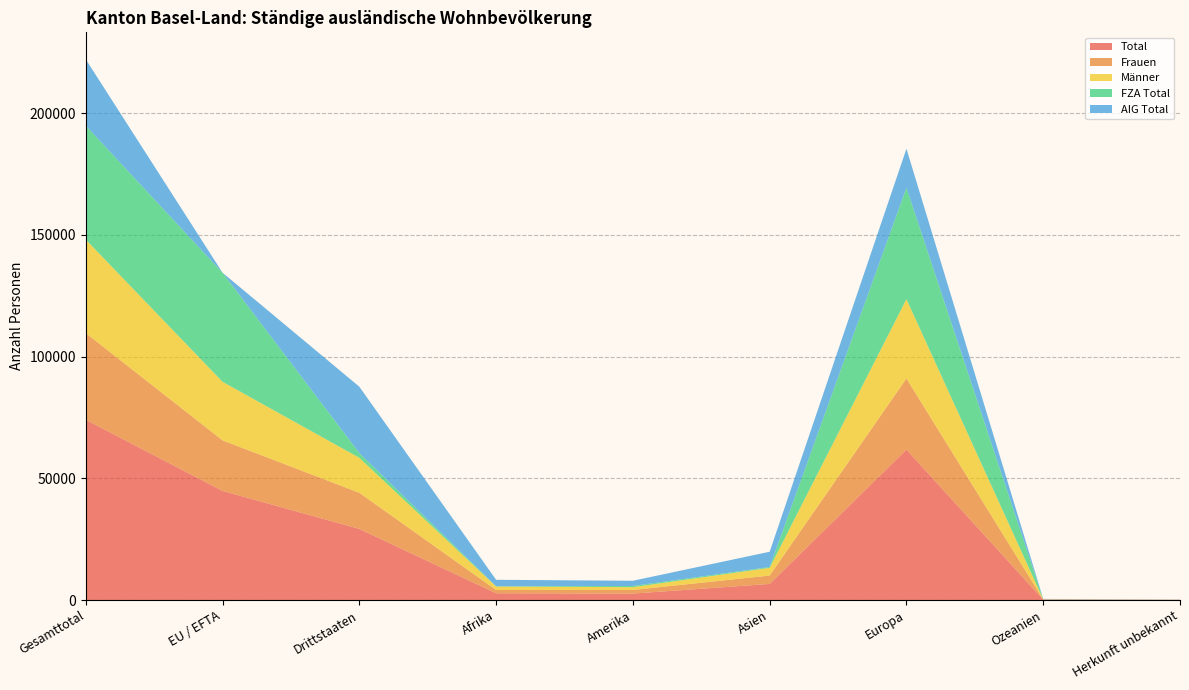

Reading left to right, what are all the values shown in this chart?

Total: 74050	44831	29219	2770	2639	6613	61813	153	62
Frauen: 35630	20779	14851	1355	1500	3445	29223	85	22
Männer: 38420	24052	14368	1415	1139	3168	32590	68	40
FZA Total: 46795	44825	1970	124	483	340	45813	32	3
AIG Total: 27255	6	27249	2646	2156	6273	16000	121	59